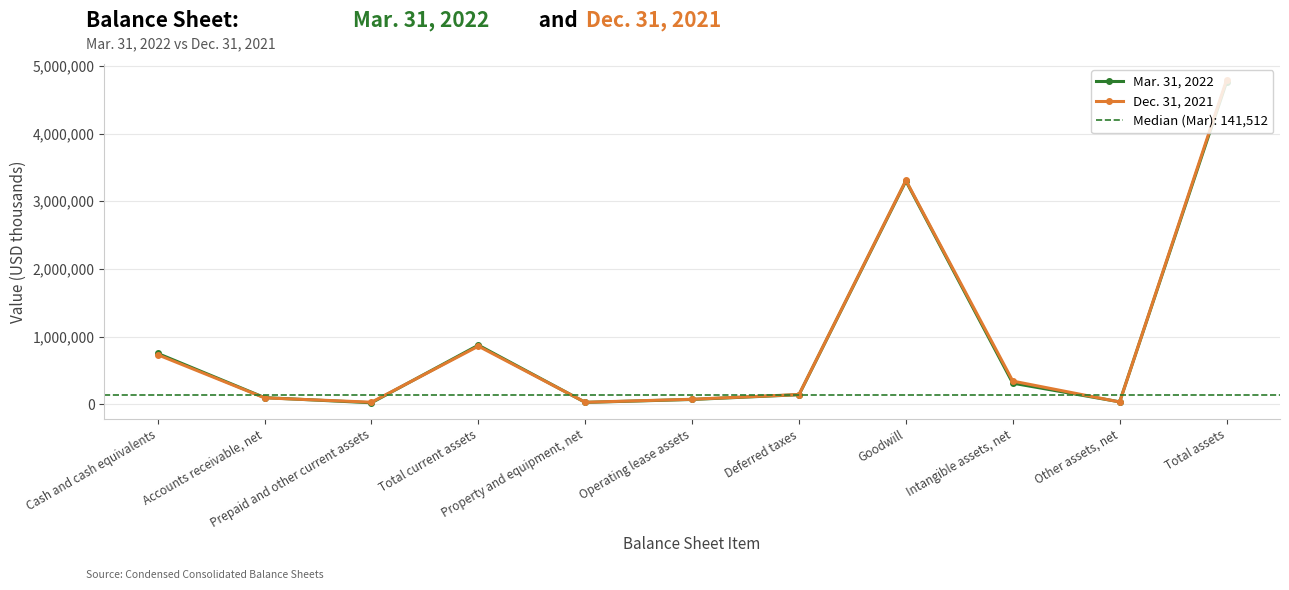

The value of Dec. 31, 2021 at Deferred taxes is 144162. True or false?

True